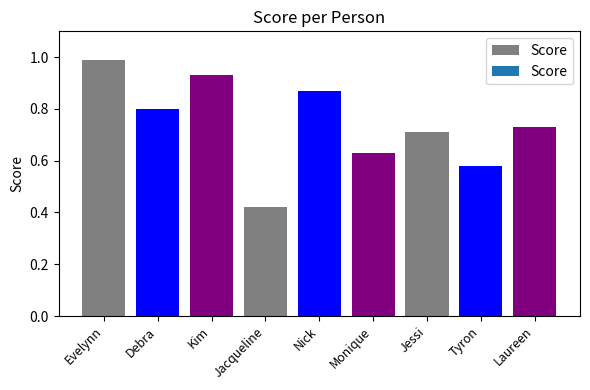

Rank the categories by value from highest to lowest.

Evelynn, Kim, Nick, Debra, Laureen, Jessi, Monique, Tyron, Jacqueline